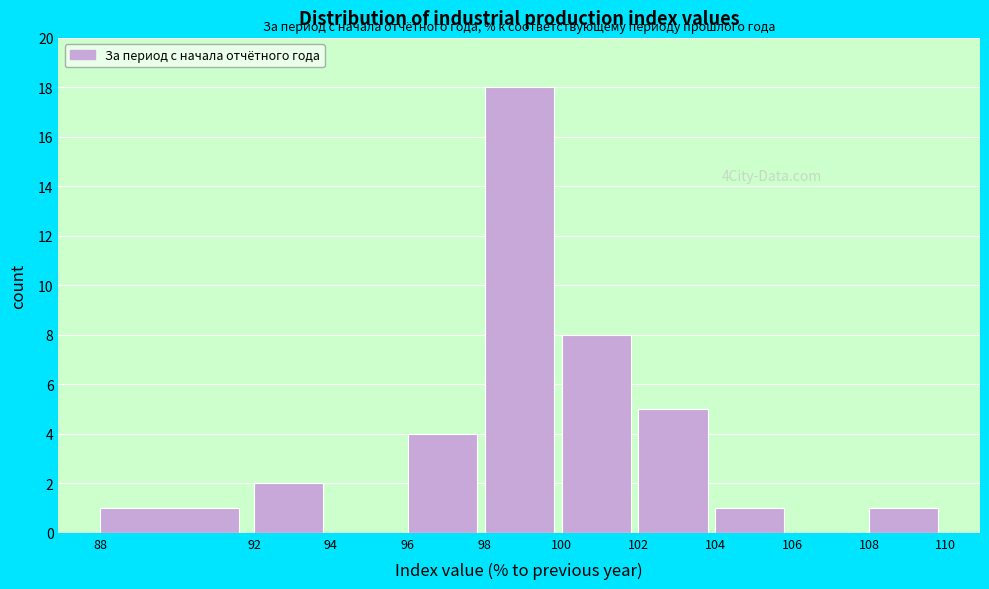

Over which range of the x-axis is the bar tallest?

98 to 100